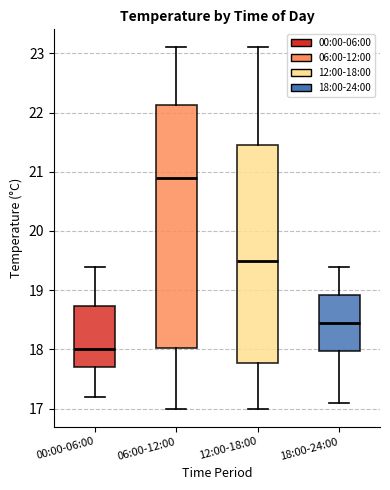

Reading left to right, transcribe this box plot: for each box, give where its median line is, the range the box spans, and where its two whiskers end, as read against the y-axis. The values are not printed on the chart, so give them approximately, as read against the axis.

00:00-06:00: median 18.0, box 17.7 to 18.7, whiskers 17.2 to 19.4
06:00-12:00: median 20.9, box 18.0 to 22.1, whiskers 17.0 to 23.1
12:00-18:00: median 19.5, box 17.8 to 21.5, whiskers 17.0 to 23.1
18:00-24:00: median 18.5, box 18.0 to 18.9, whiskers 17.1 to 19.4